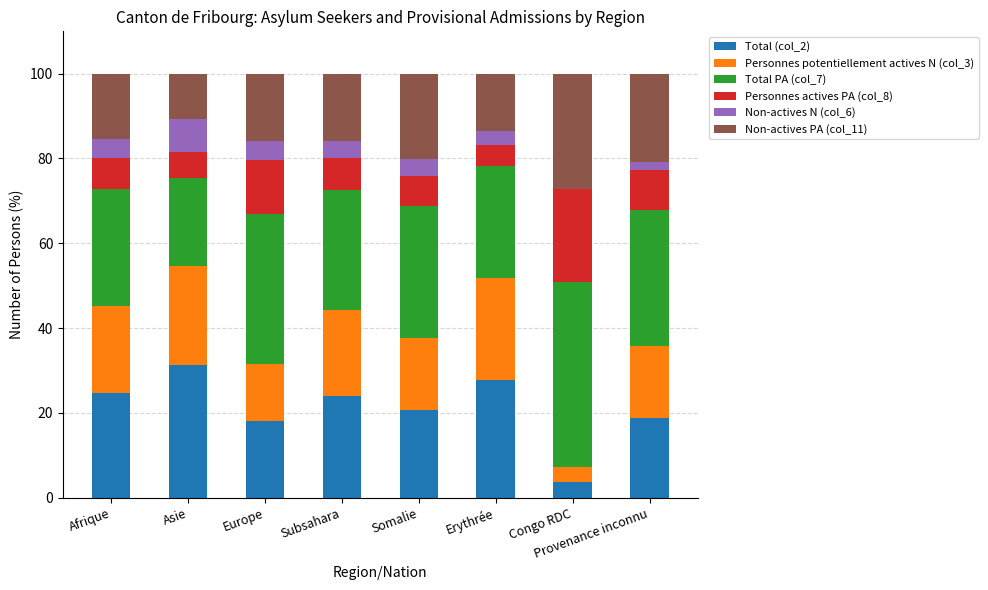

What is the total value across all series at Afrique?

100.0